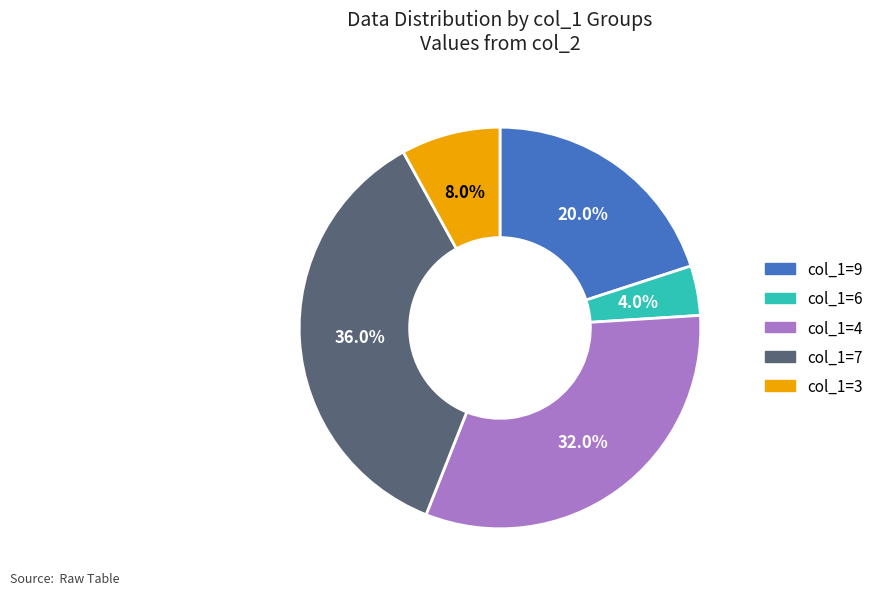

To the nearest percent, what is the average slice percentage?

20%